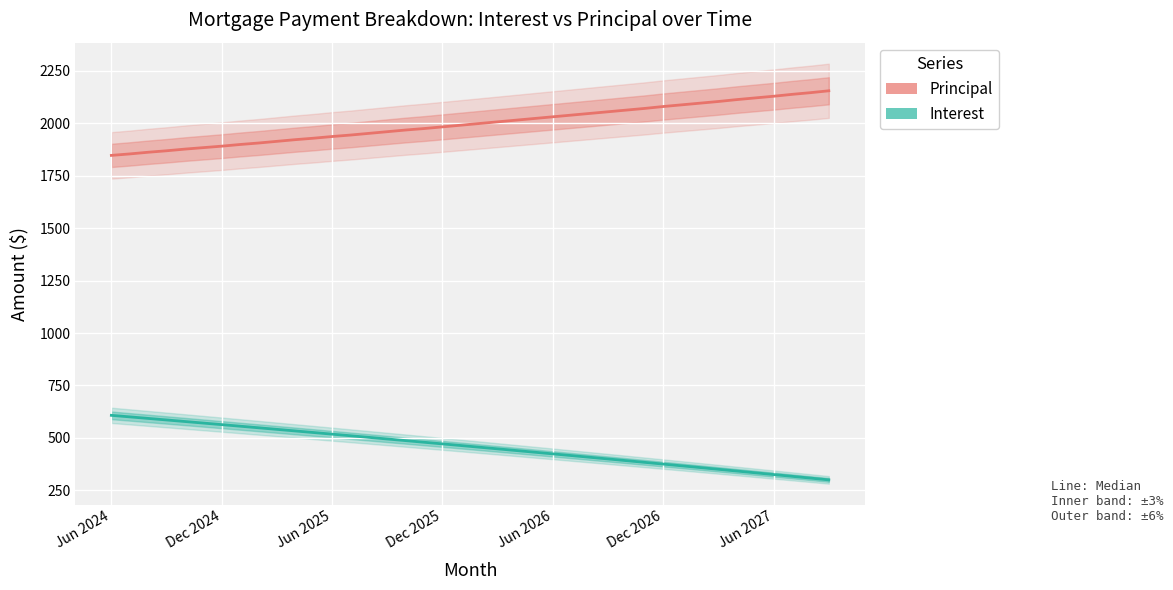

How many data points does each series have?

40